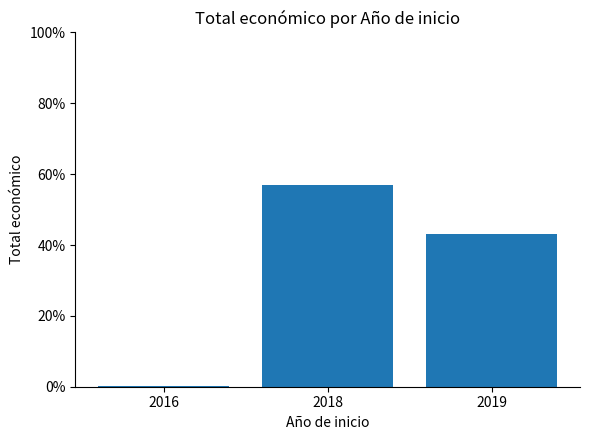

The value at 2019 is 73.5. True or false?

False